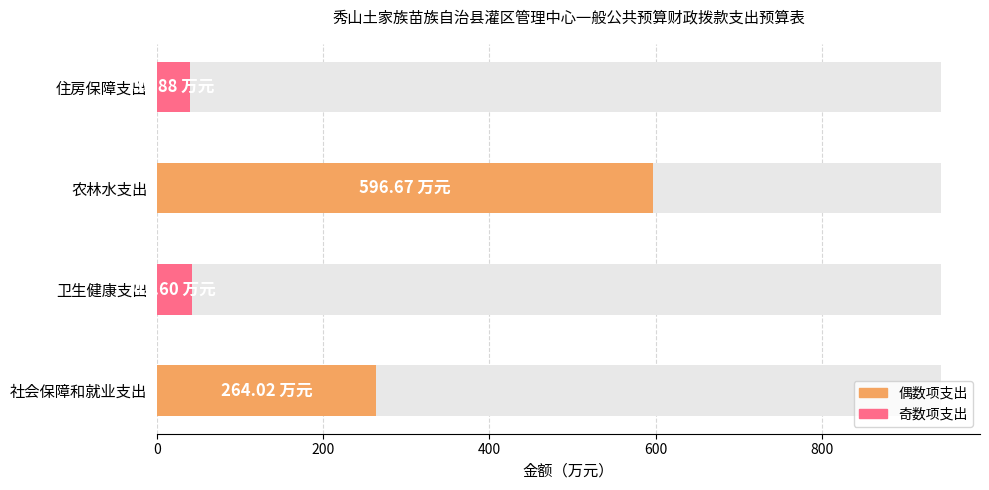

The chart shows a value of 29.6 at 卫生健康支出. True or false?

False